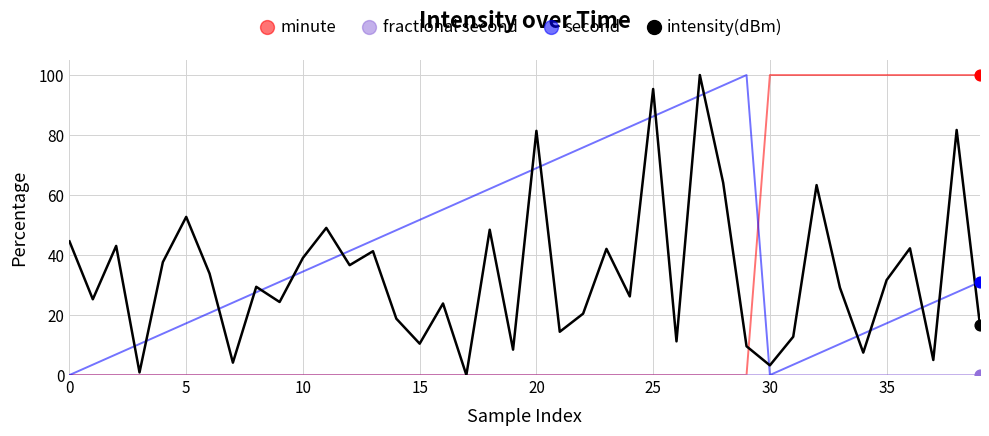

At how many categories does at least one series exceed 36?

34